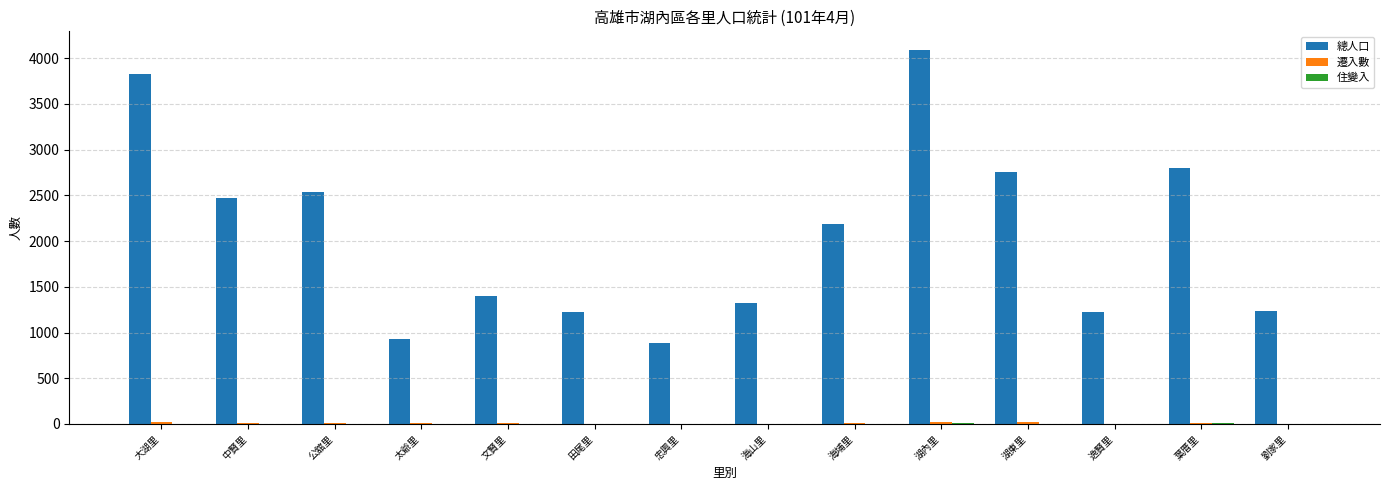

What is the sum of all 總人口 values?

28876